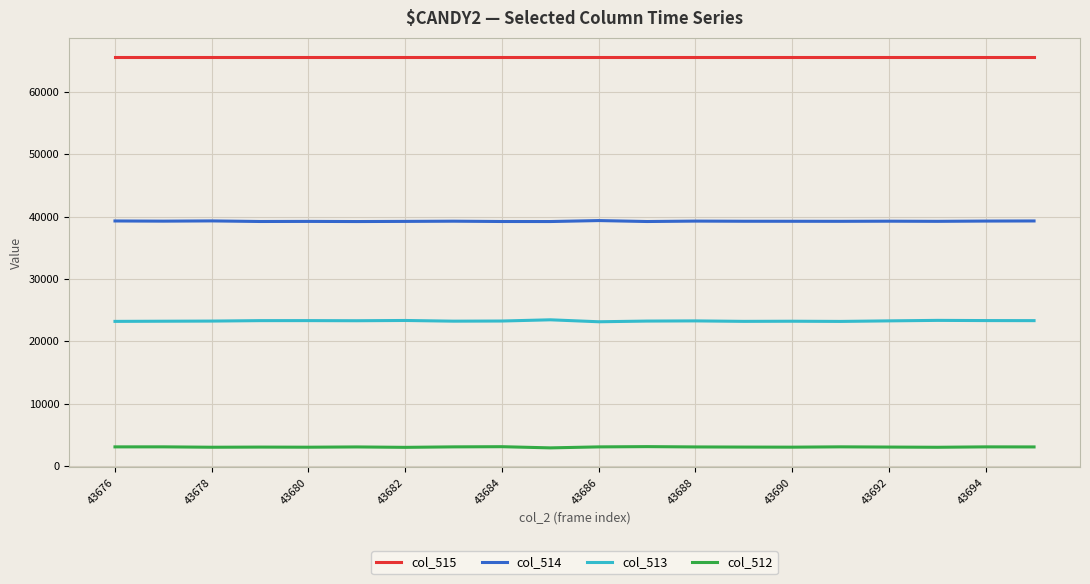

What is the highest value of the col_514 series?

39348